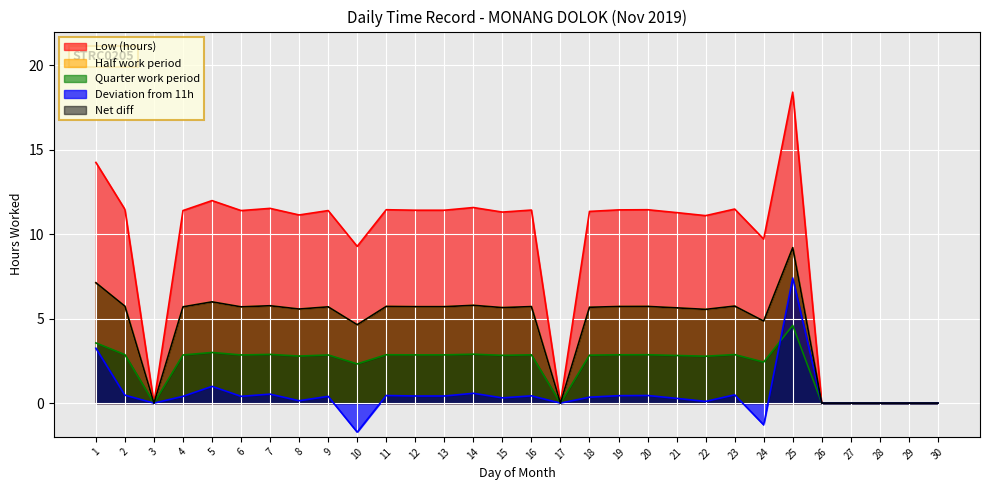

Where does the data first go above 11?

1